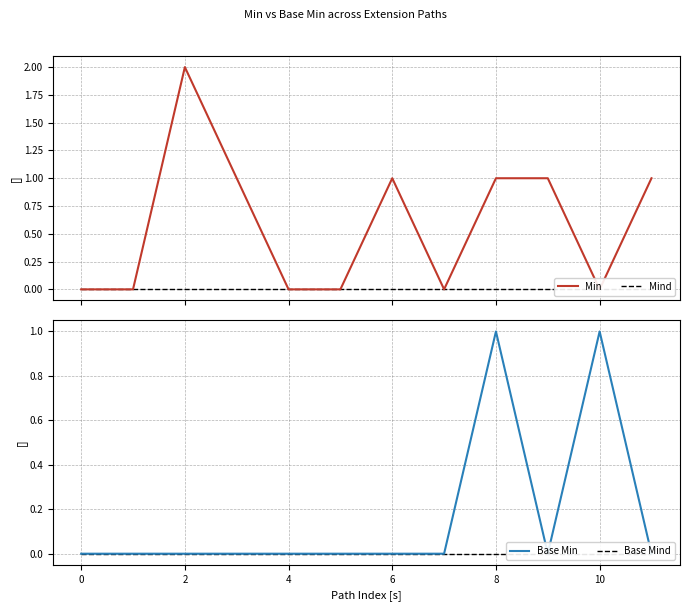

Which series has the largest total across all categories?

Min